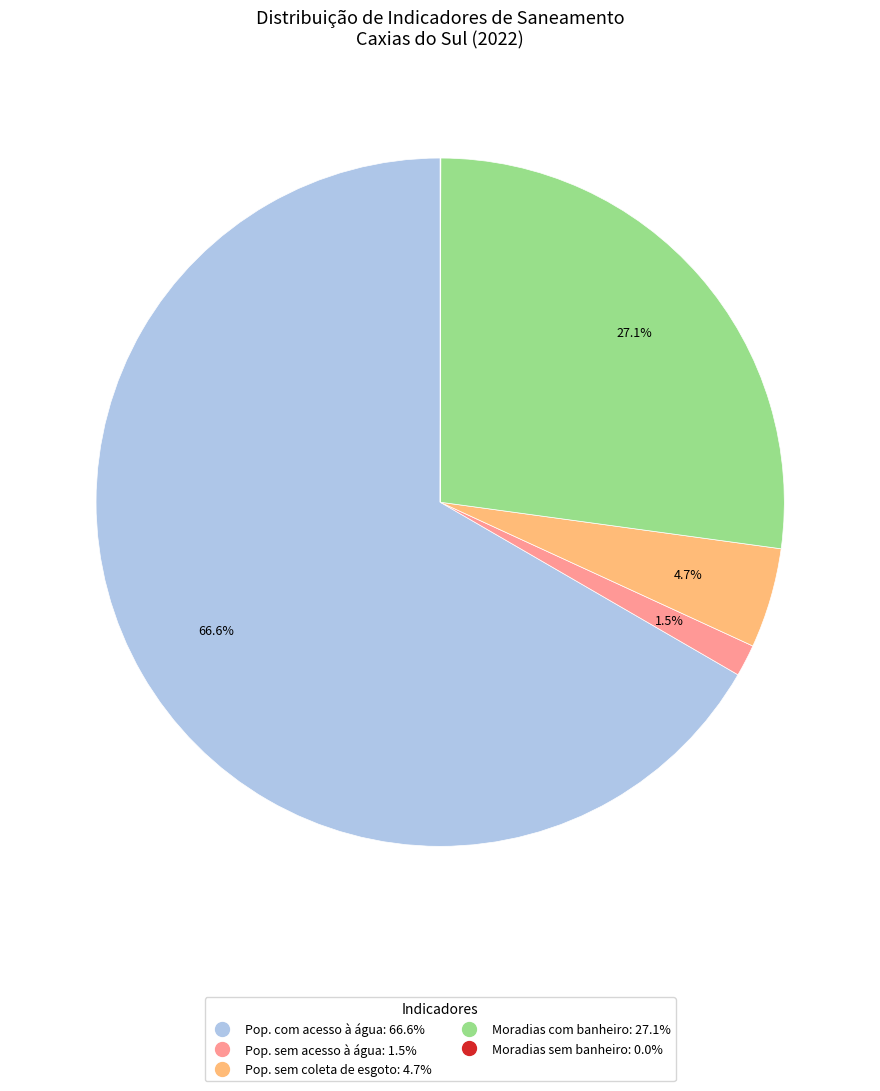

Is there any slice that represents more than half of the pie?

Yes